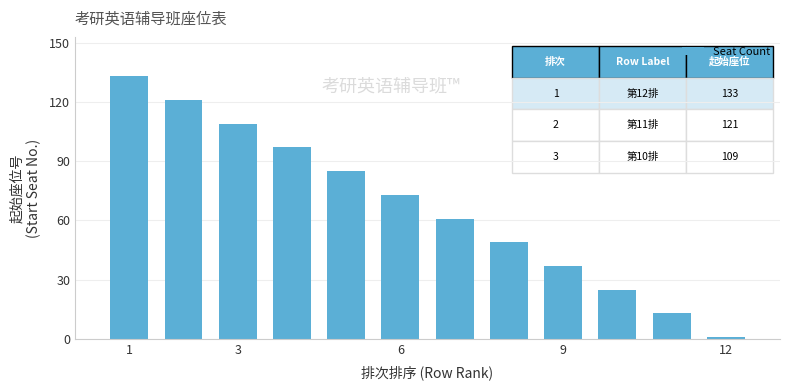

How many series are shown in this chart?

1